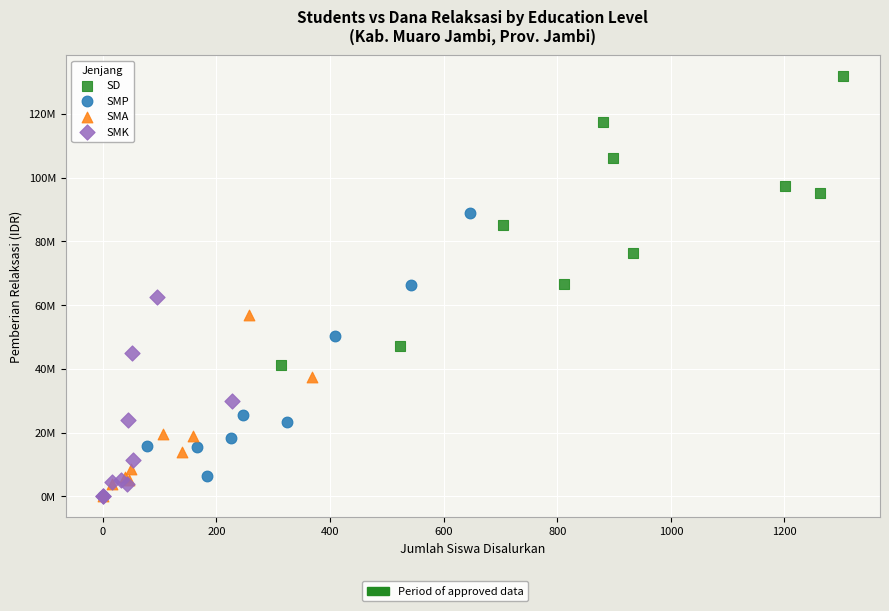

Which series contains the highest Y value?

SD